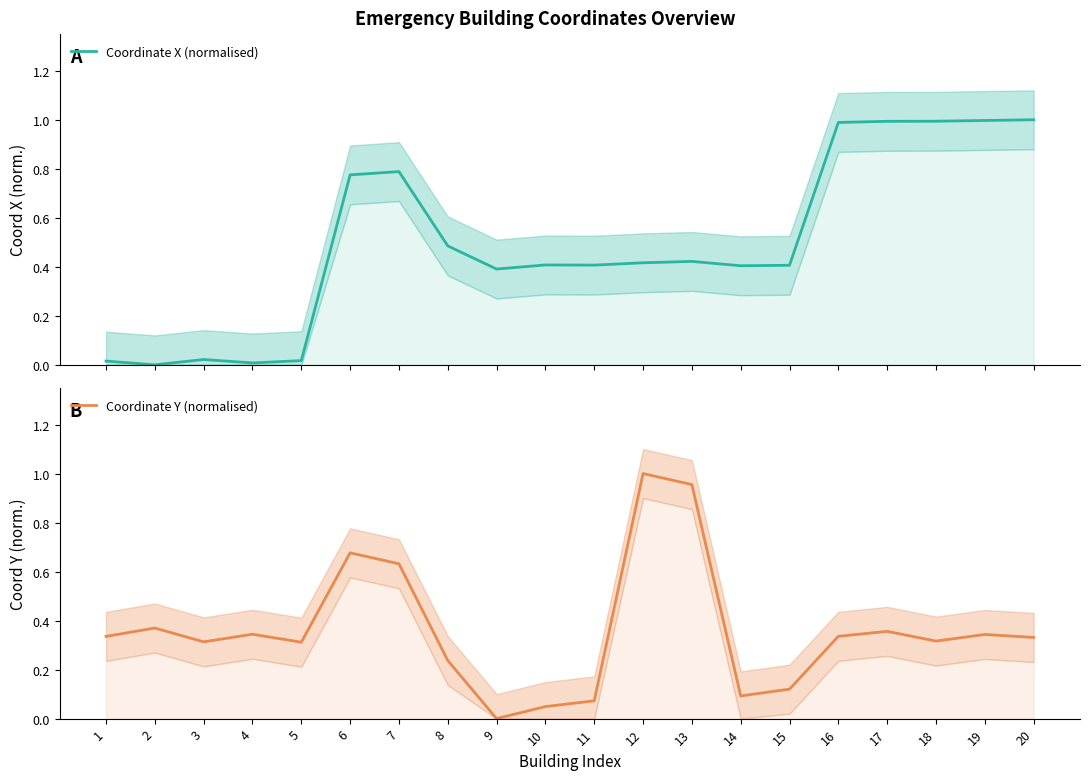

Rank the categories by Coordinate Y (normalised) value from highest to lowest.

12, 13, 6, 7, 2, 17, 4, 19, 16, 1, 20, 18, 3, 5, 8, 15, 14, 11, 10, 9